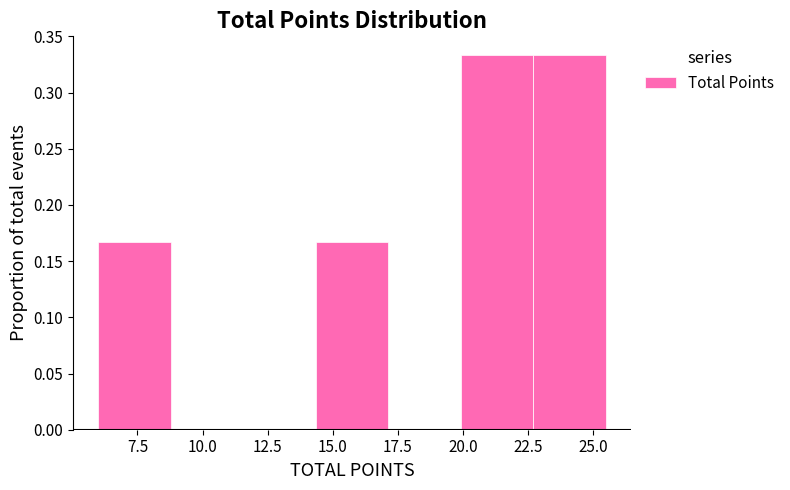

How tall is the bar that spans 22.5 to 25.5 on the x-axis? Neither the bar edges nor the heights are printed on the chart, so give them approximately, as read against the axes.

0.335